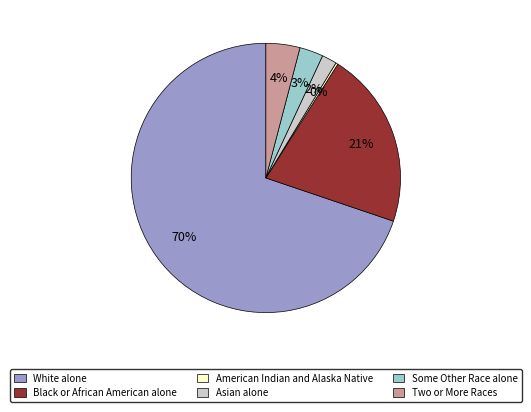

Do Black or African American alone and White alone together represent more than half of the pie?

Yes